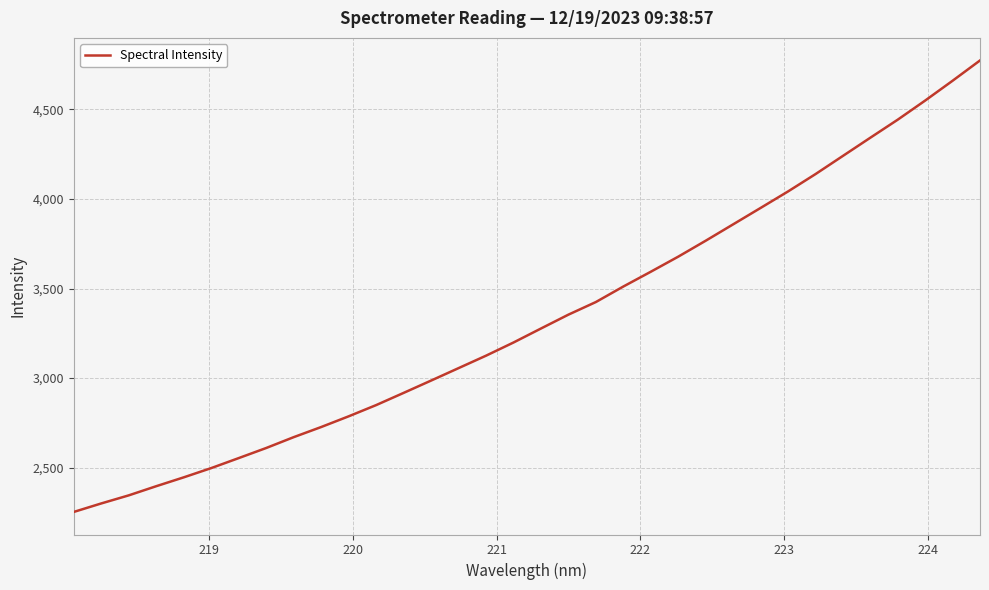

What is the greatest value displayed?

4772.4